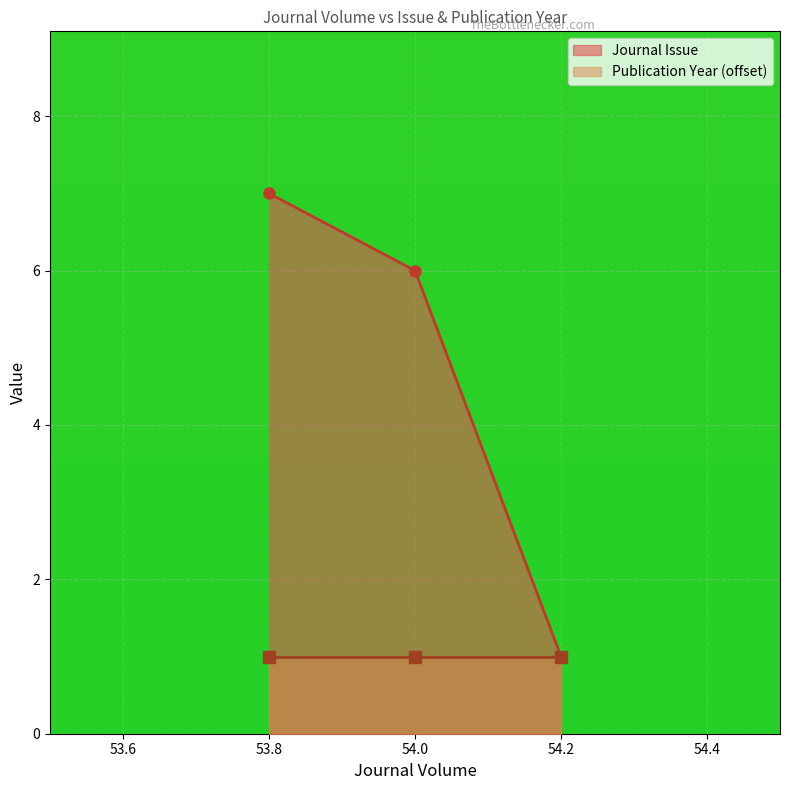

The value of Journal Issue at 54.2 is 1. True or false?

True